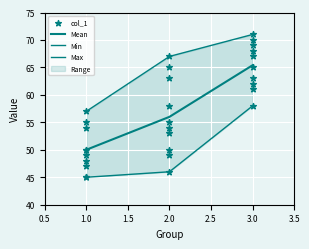

What is the change in value from 1 to 3?

+21